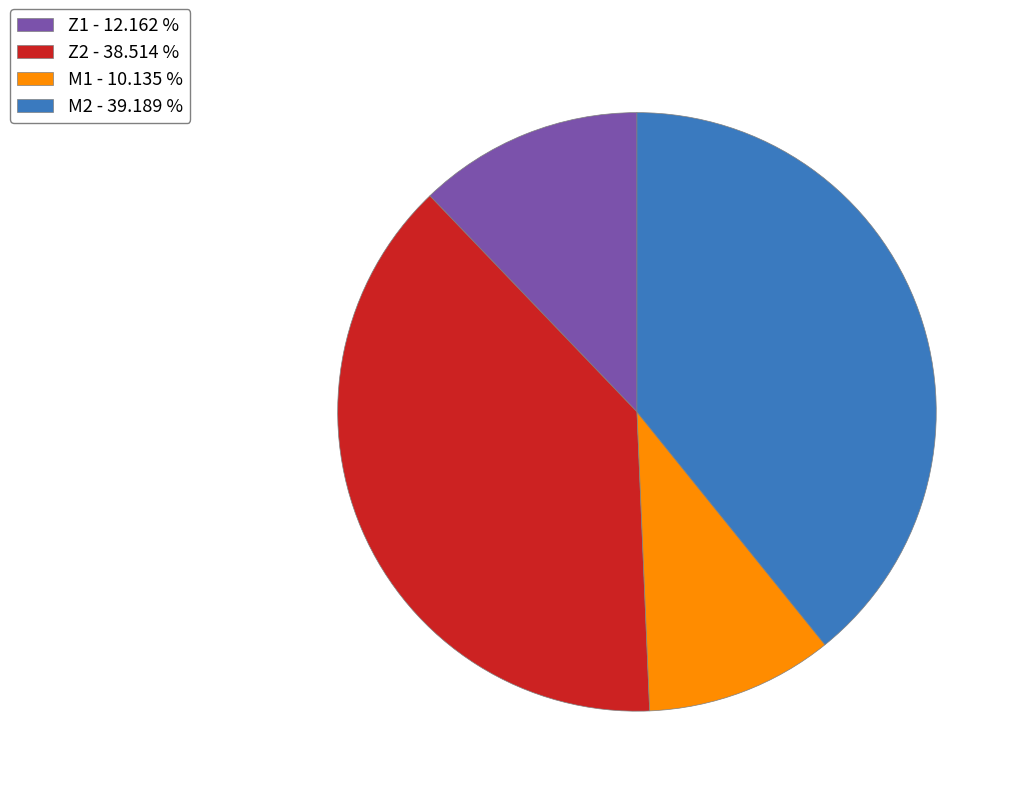

Which has a higher value, Z2 - 38.514 % or Z1 - 12.162 %?

Z2 - 38.514 %